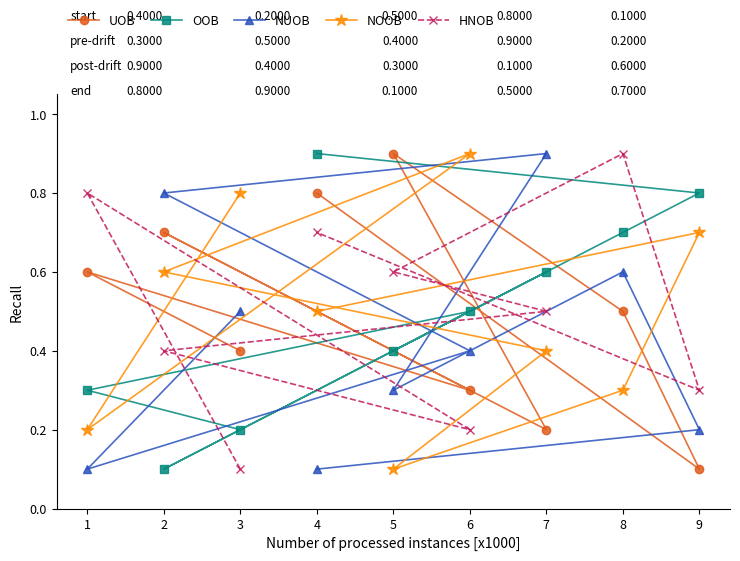

What is the value of the OOB point at the 9th from the left?

0.8